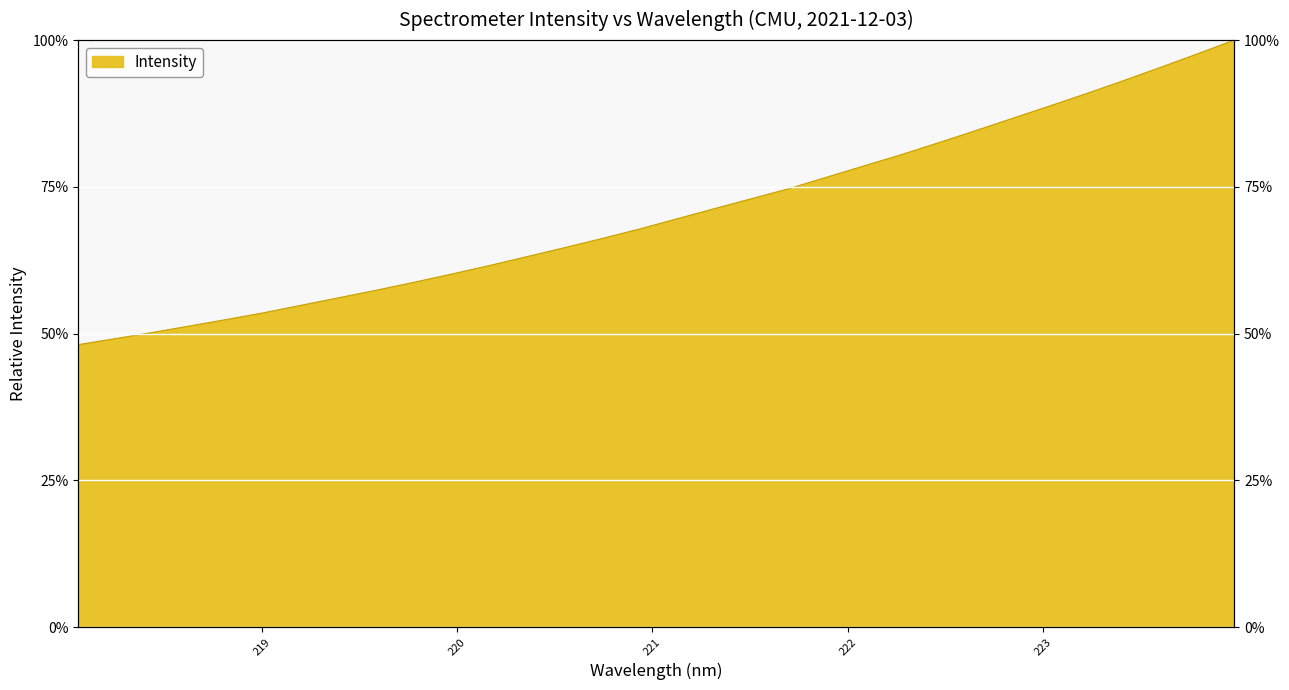

List the labels in order of value, largest first.

223.9802, 223.7895, 223.5987, 223.408, 223.2172, 223.0264, 222.8355, 222.6447, 222.4538, 222.263, 222.0721, 221.8812, 221.6902, 221.4993, 221.3083, 221.1174, 220.9264, 220.7354, 220.5444, 220.3533, 220.1623, 219.9712, 219.7801, 219.589, 219.3979, 219.2067, 219.0156, 218.8244, 218.6332, 218.442, 218.2508, 218.0596